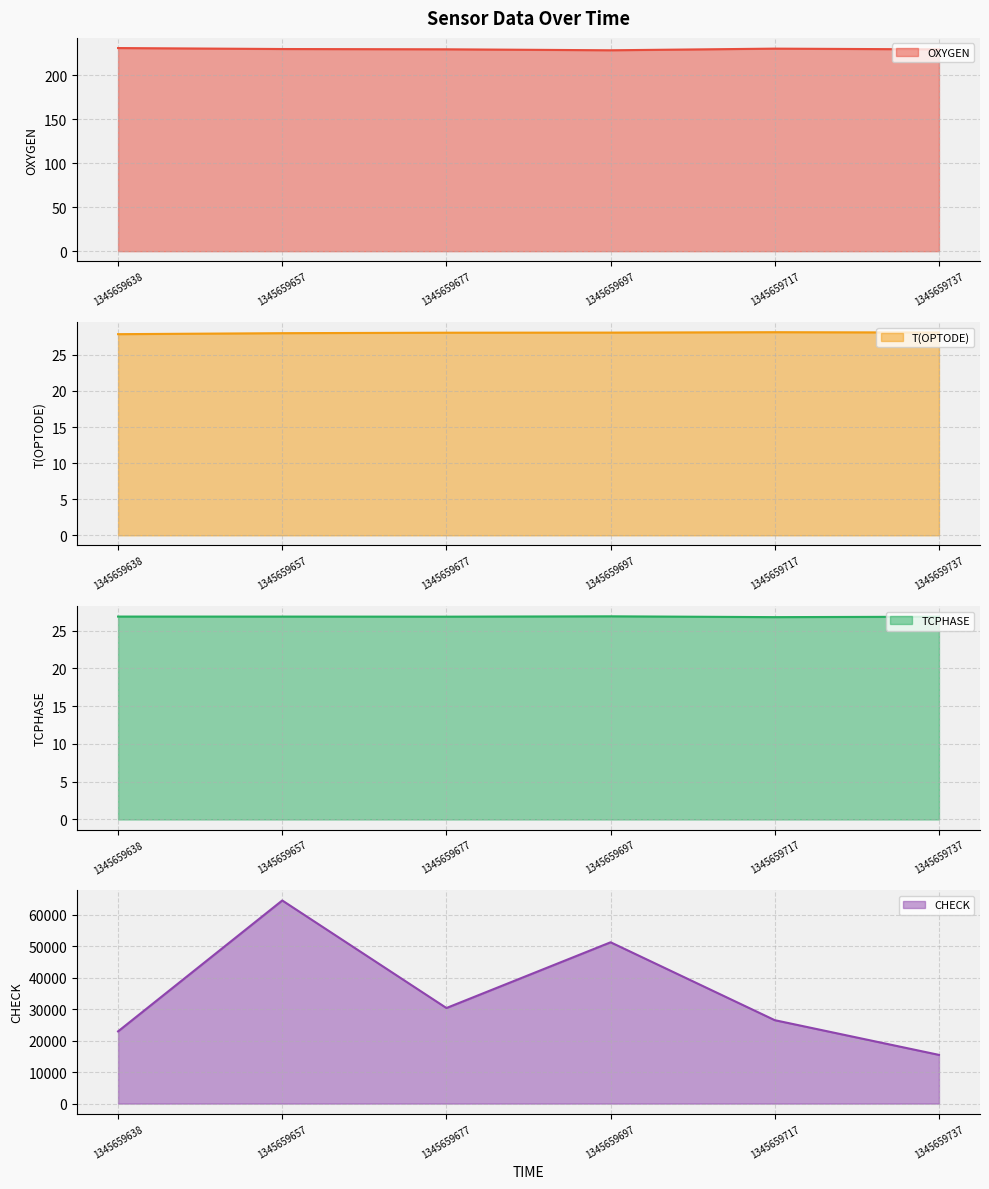

Is it true that TCPHASE equals 26.9 at 1345659697?

True